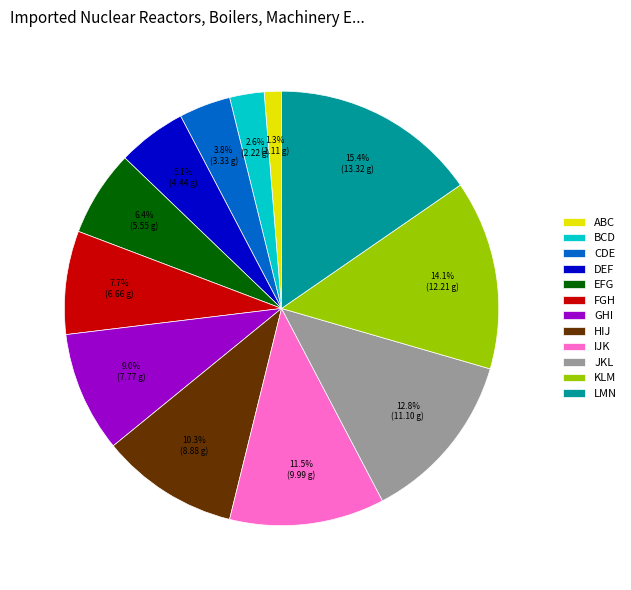

Which has a higher value, IJK or ABC?

IJK